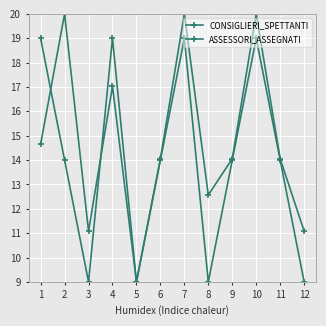

What is the approximate value of CONSIGLIERI_SPETTANTI at 5?

9.0